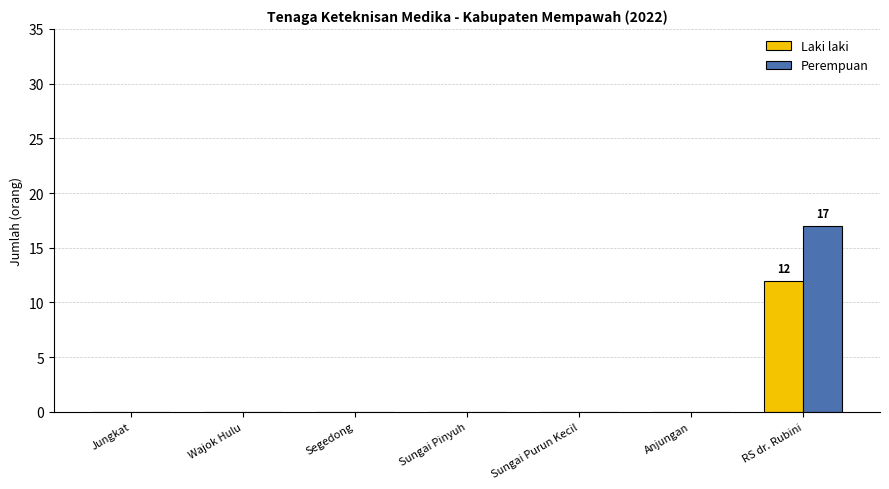

Reading left to right, what are all the values shown in this chart?

Laki laki: 0	0	0	0	0	0	12
Perempuan: 0	0	0	0	0	0	17